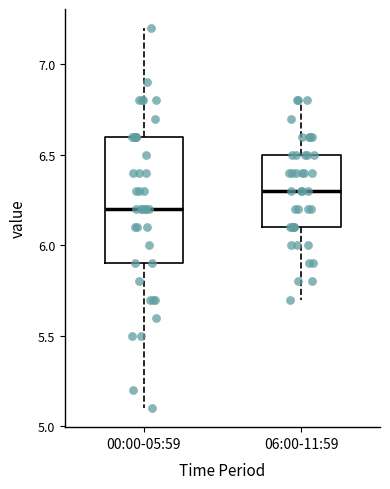

Which box has the lowest median line?

00:00-05:59